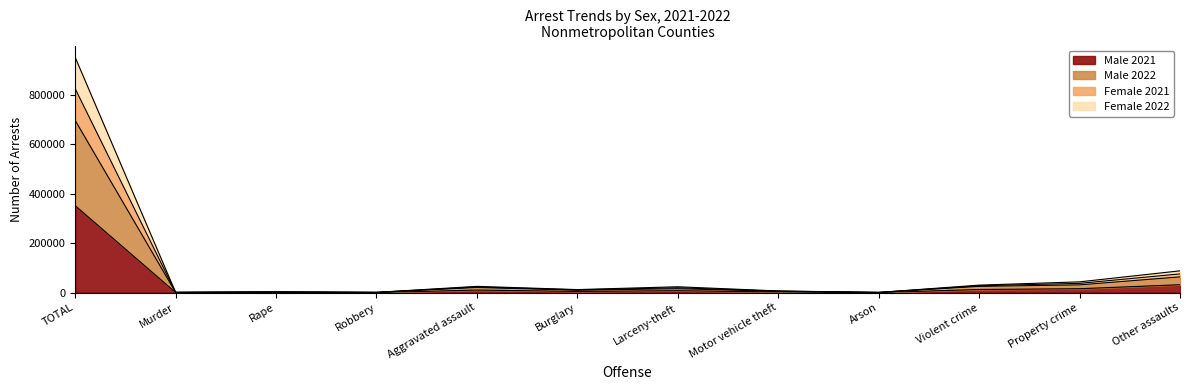

At which label does Male 2022 first exceed 15827?

TOTAL